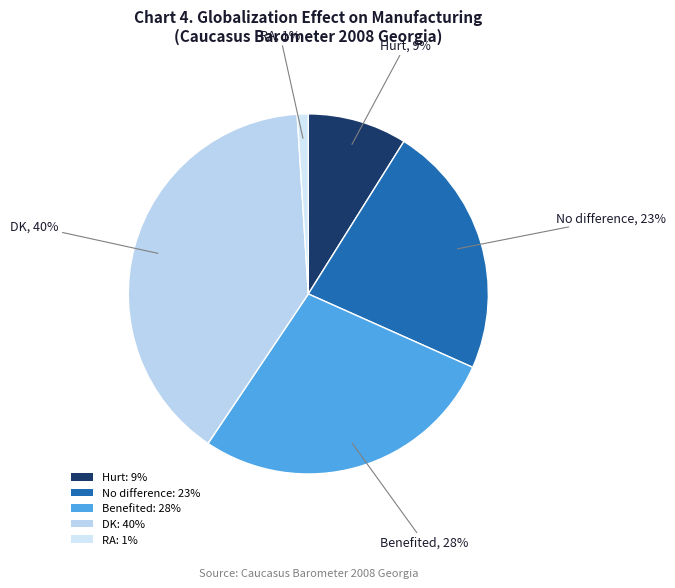

To the nearest percent, what percentage of the pie is RA?

1%